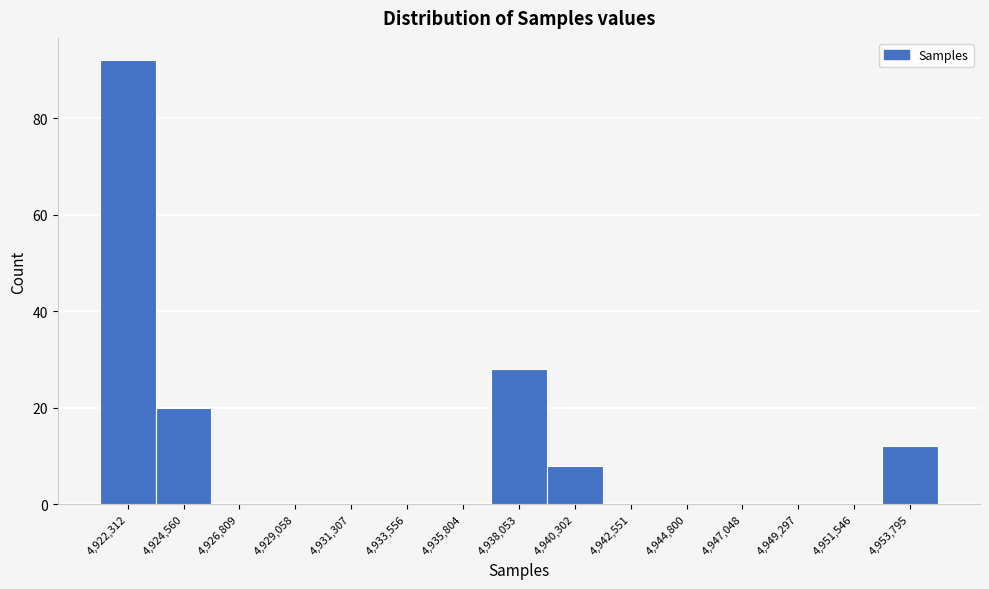

Reading right to left, what are all the values shown in this chart?

4,953,795=12	4,951,546=0	4,949,297=0	4,947,048=0	4,944,800=0	4,942,551=0	4,940,302=8	4,938,053=28	4,935,804=0	4,933,556=0	4,931,307=0	4,929,058=0	4,926,809=0	4,924,560=20	4,922,312=92